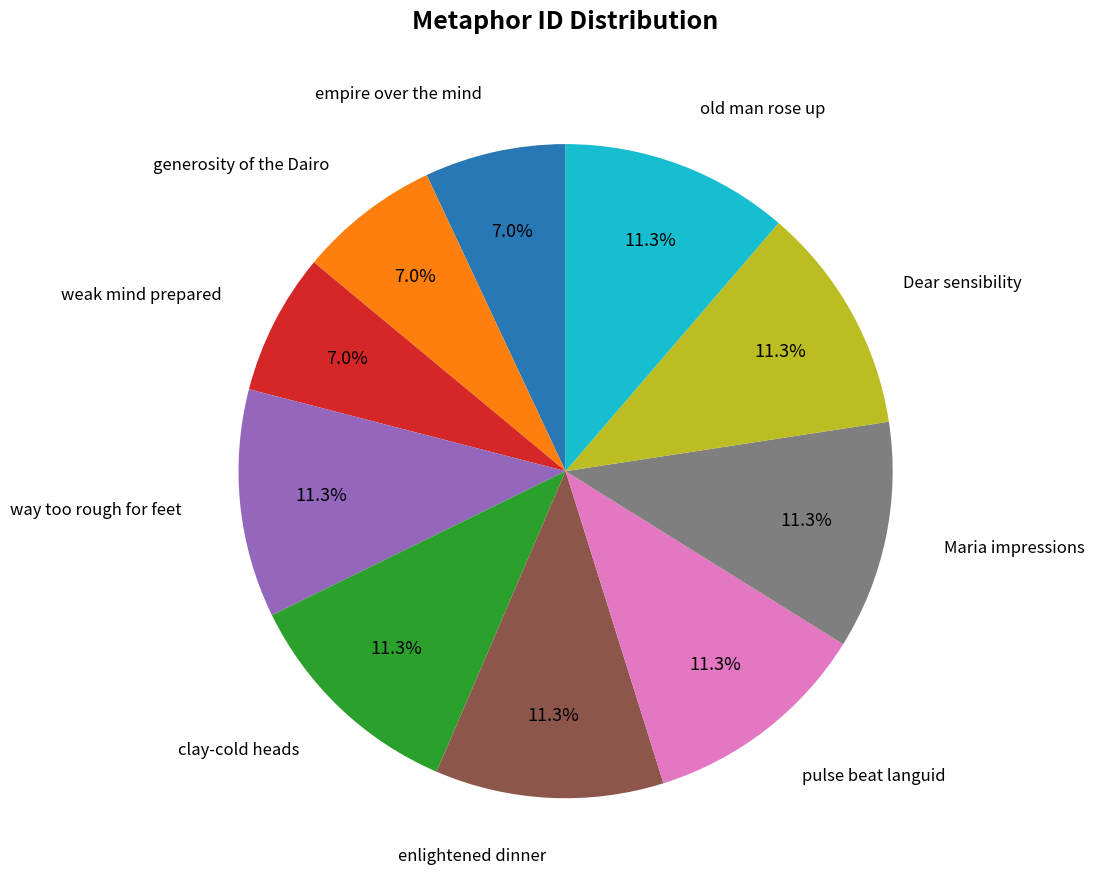

Combined, do weak mind prepared and enlightened dinner account for over 50%?

No